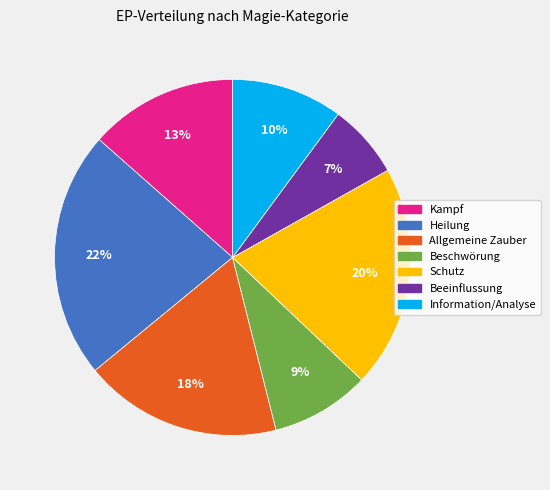

Rank the categories by value from lowest to highest.

Beeinflussung, Beschwörung, Information/Analyse, Kampf, Allgemeine Zauber, Schutz, Heilung